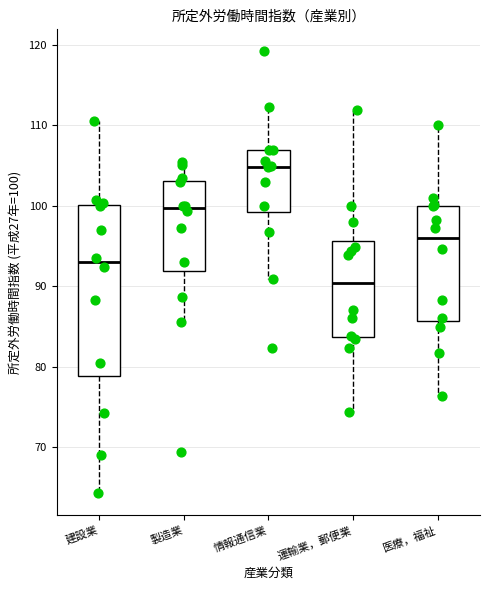

Reading left to right, read every box against the y-axis: the position of its median line, the range the box covers, and the ends of its whiskers. The values are not printed on the chart, so give them approximately, as read against the axis.

建設業: median 93, box 79 to 100, whiskers 64 to 111
製造業: median 100, box 92 to 103, whiskers 86 to 106
情報通信業: median 105, box 99 to 107, whiskers 91 to 112
運輸業，郵便業: median 90, box 84 to 96, whiskers 74 to 112
医療，福祉: median 96, box 86 to 100, whiskers 76 to 110